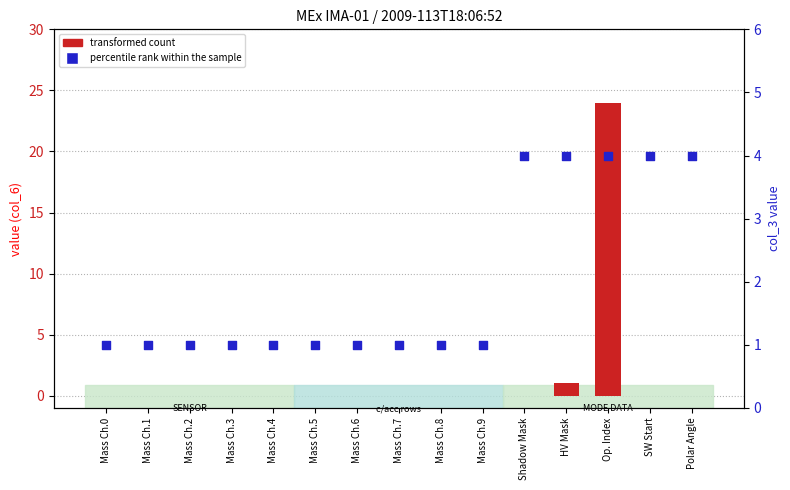

Which series has the largest total across all categories?

percentile rank within the sample